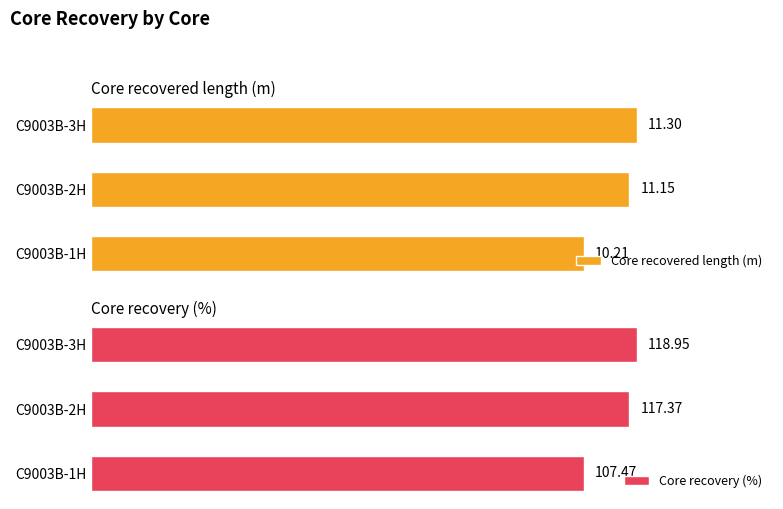

What is the value of the Core recovery (%) bar at the 1st from the left?

107.5